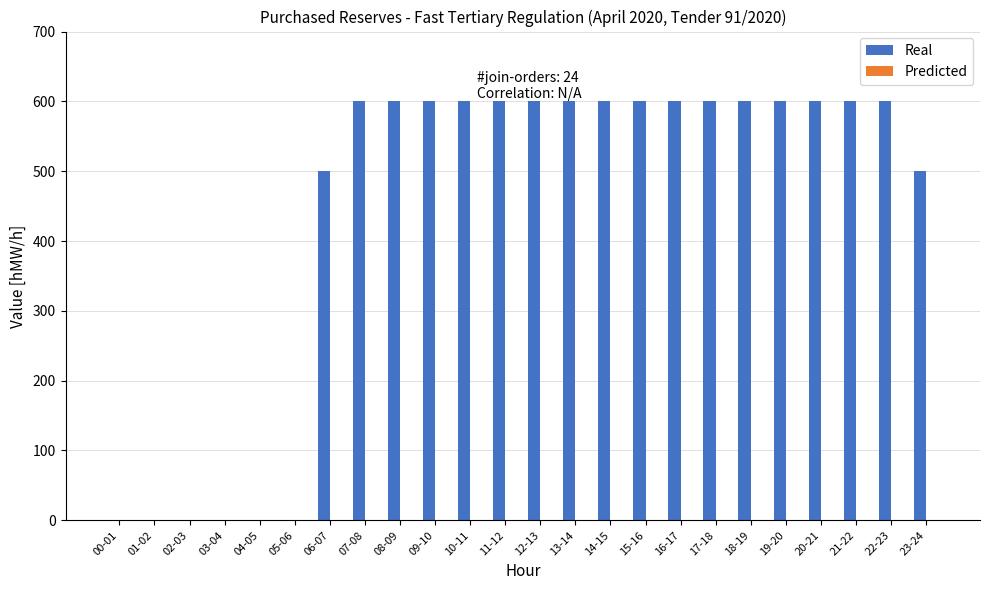

Is it true that the value at 07-08 is 272?

False